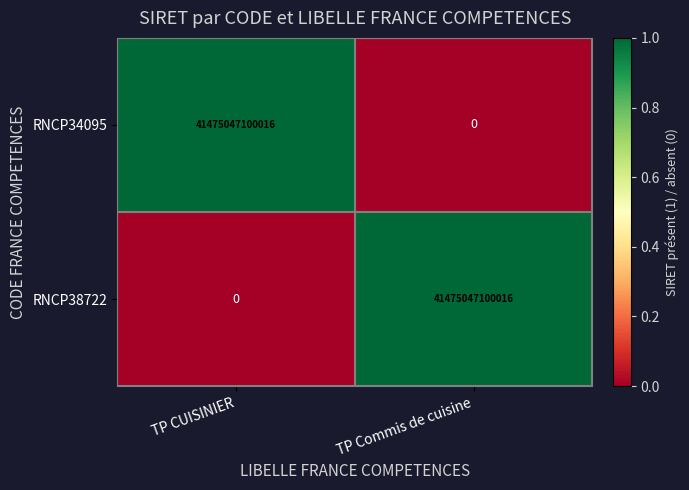

What is the difference between the RNCP34095 values at TP Commis de cuisine and TP CUISINIER?

41475047100016